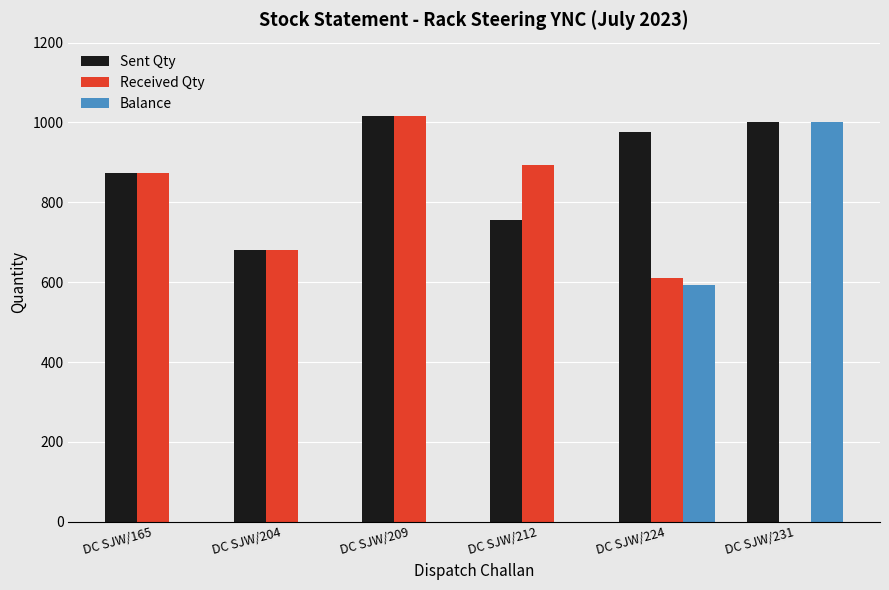

Between DC SJW/209 and DC SJW/224, which series saw the biggest shift?

Balance